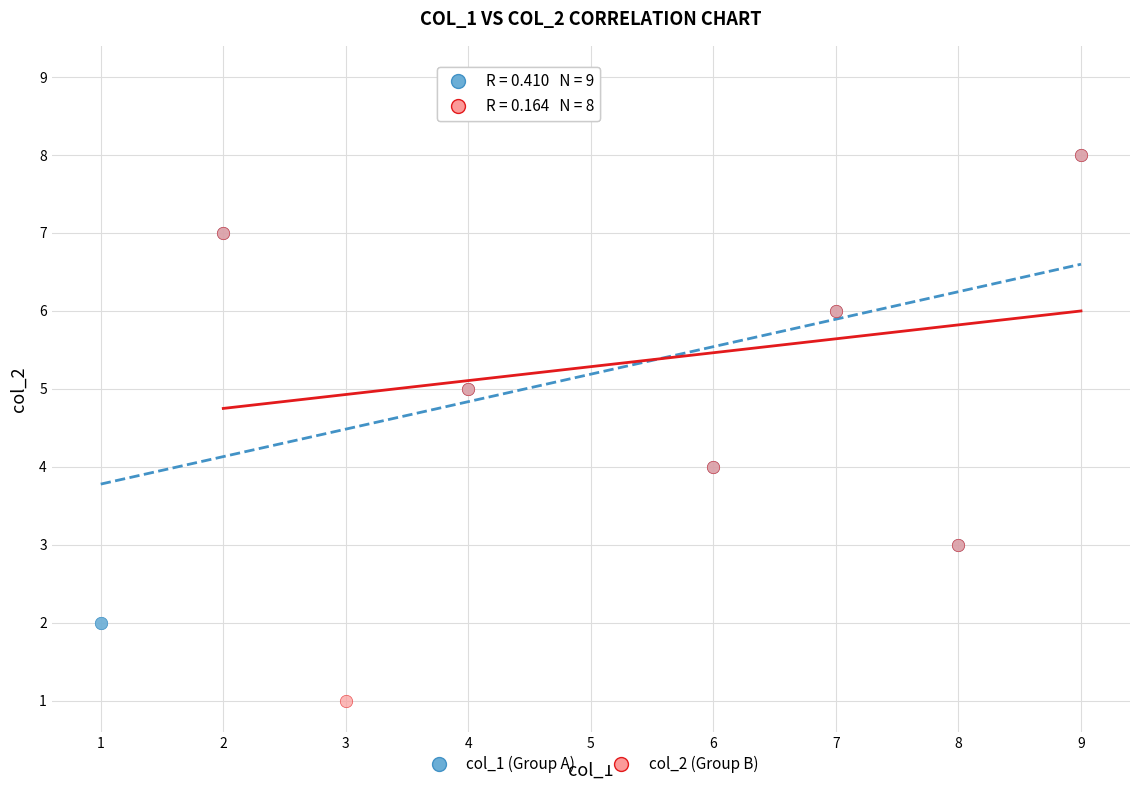

Which series reaches the minimum Y coordinate?

col_2 (Group B)